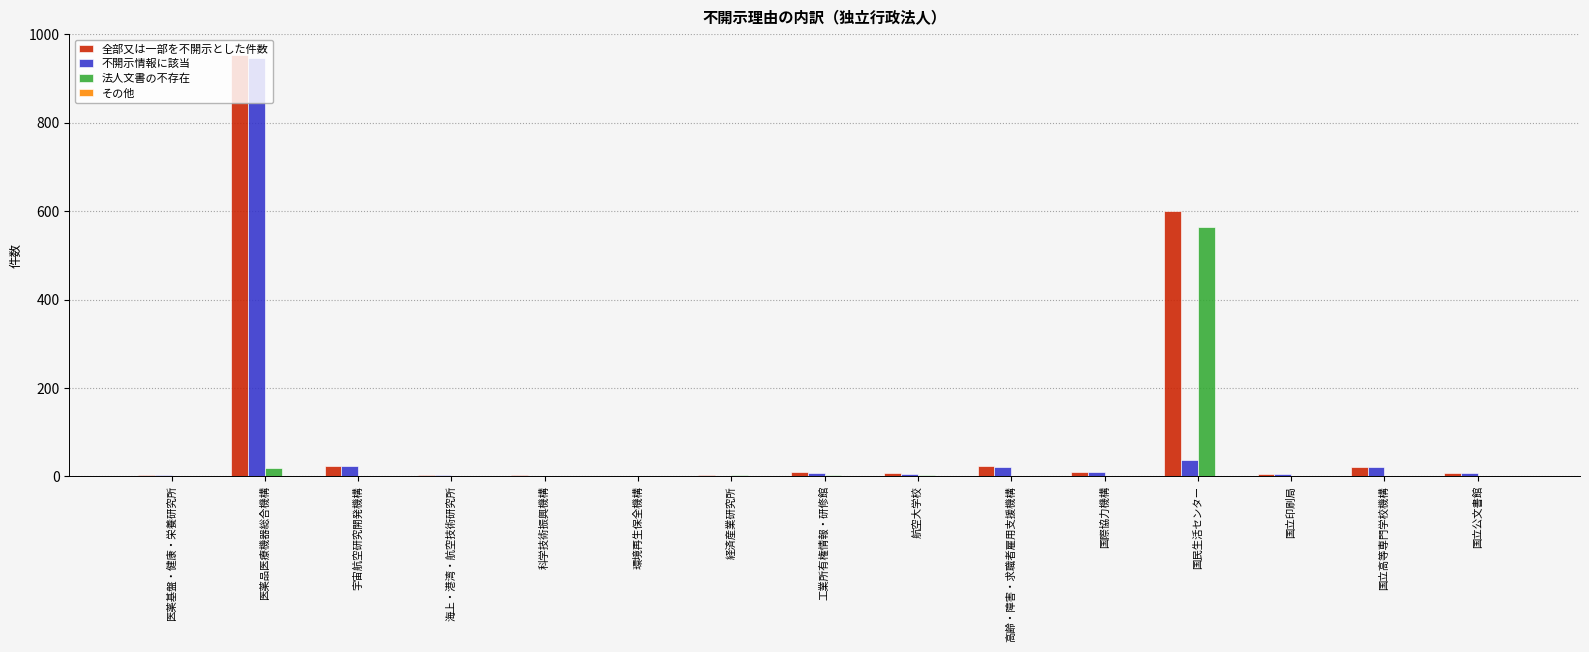

At which label is 全部又は一部を不開示とした件数 closest to 477?

国民生活センター